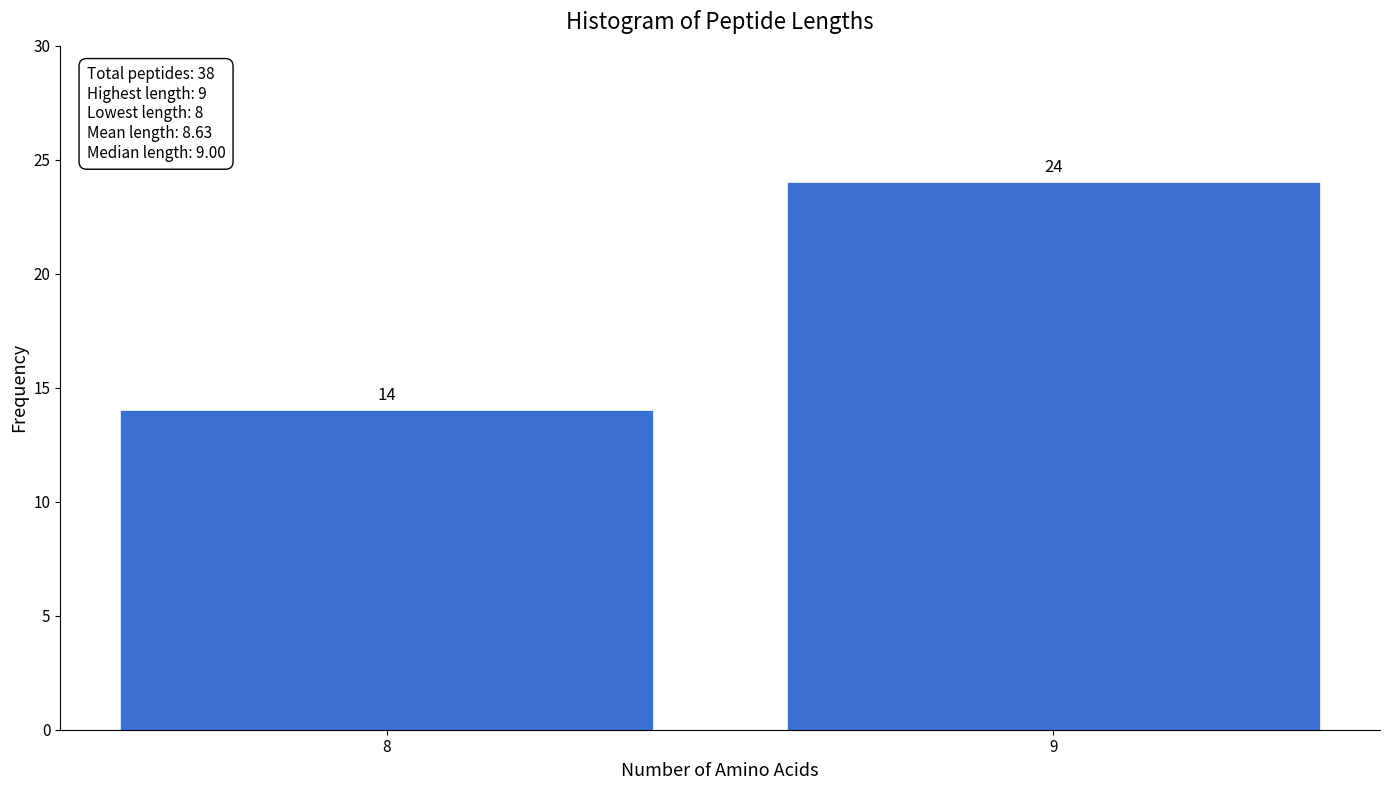

Reading right to left, extract all data points from this chart.

24	14